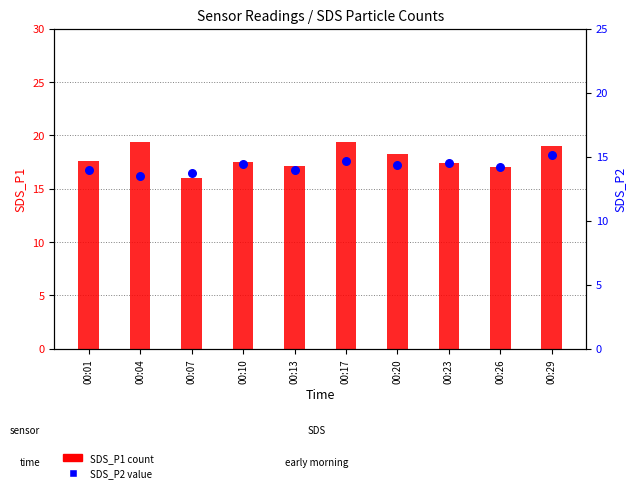

Which series contains the lowest Y value?

SDS_P2